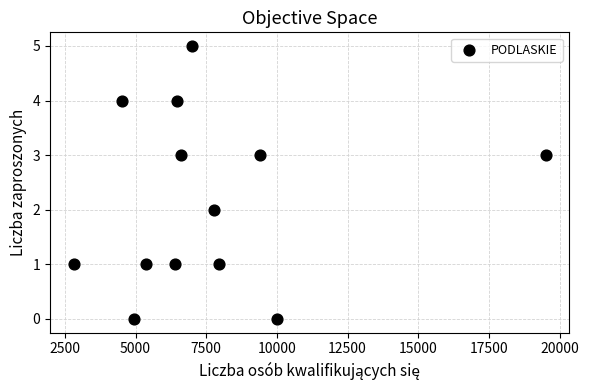

What is the range of X values (max minus min)?

16693